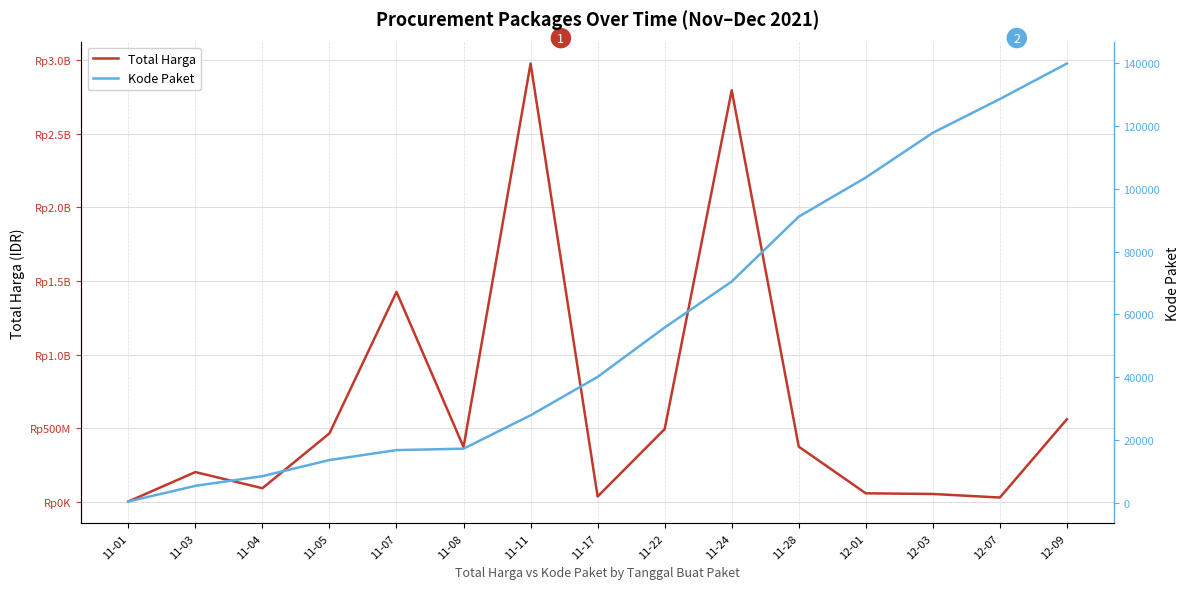

What is the sum of the Total Harga values at 11-01 and 11-24?

2797660700